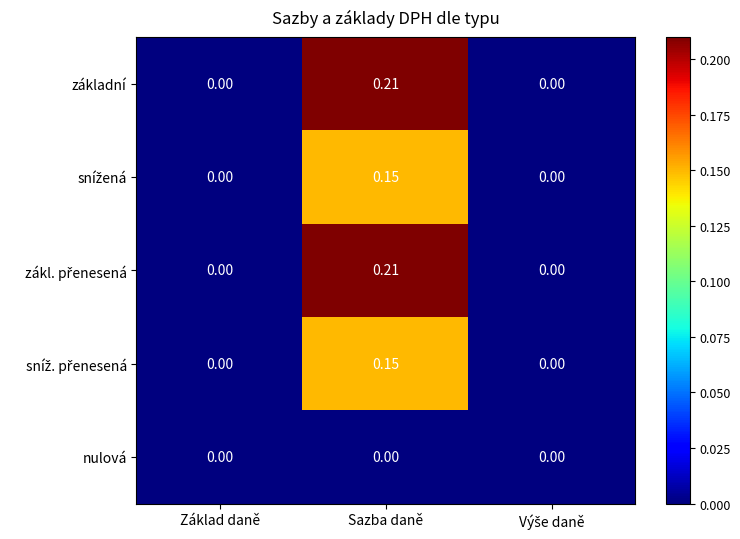

At which category does the chart reach its peak across all series?

Sazba daně